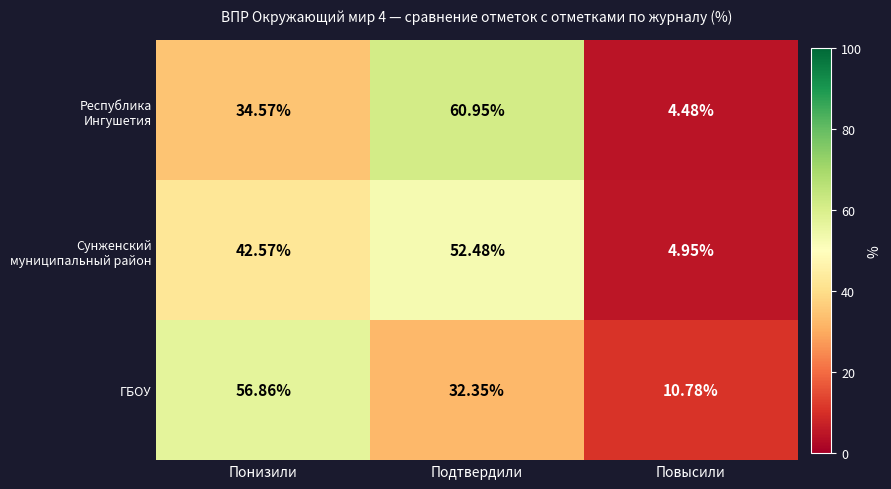

At which category is the sum across all series the highest?

Подтвердили